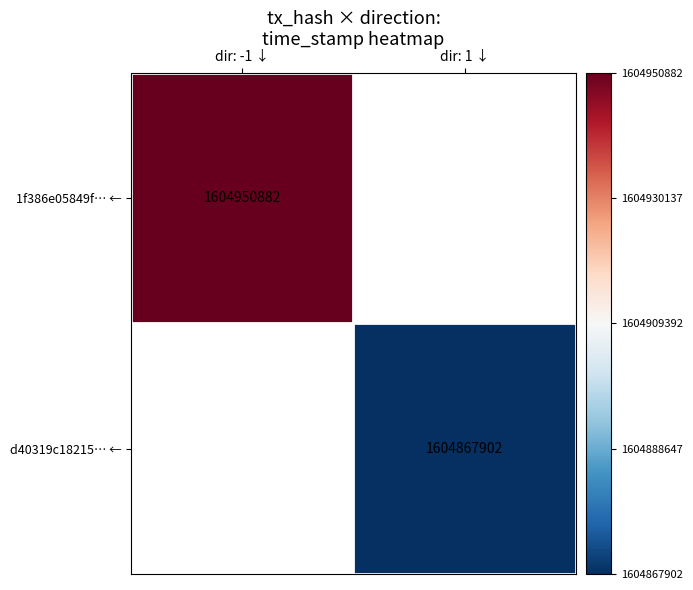

The 1f386e05849f… ← series shows 723063335 at dir: -1 ↓. True or false?

False